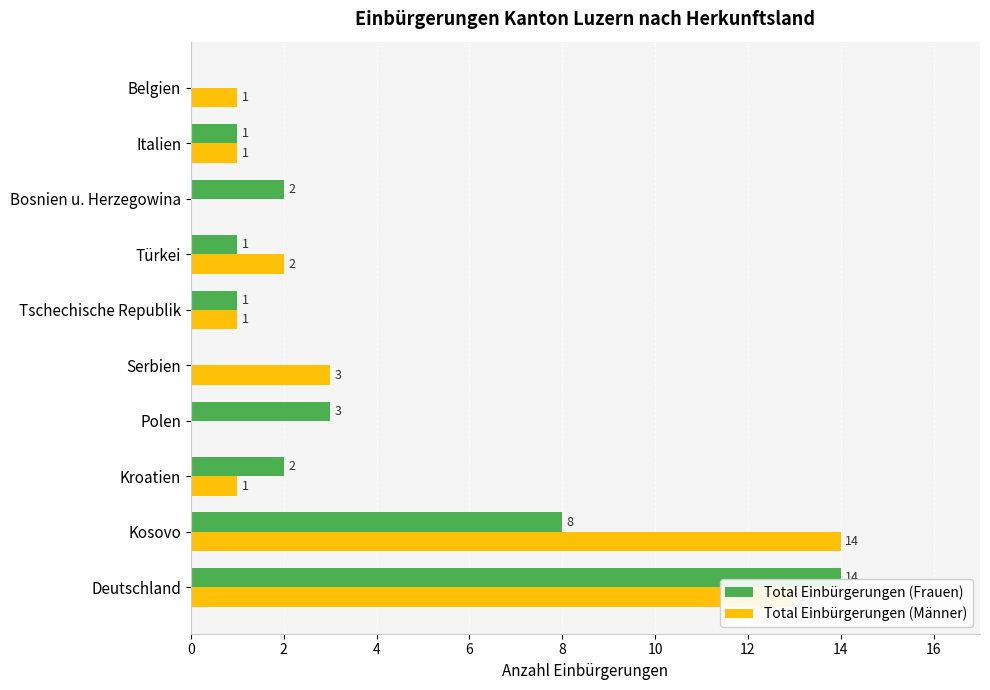

Which series has the largest total across all categories?

Total Einbürgerungen (Männer)